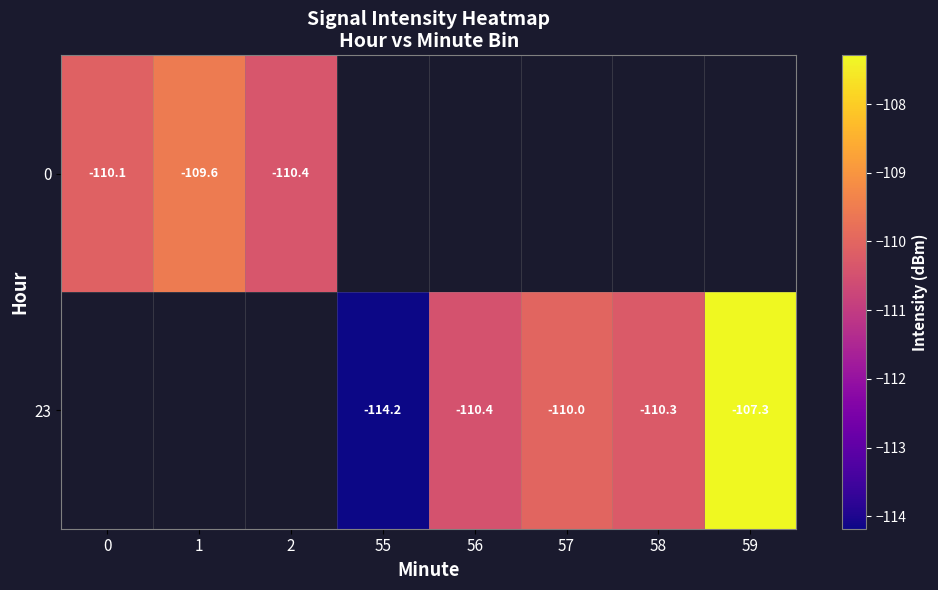

The 0 series shows -38.8 at 0. True or false?

False